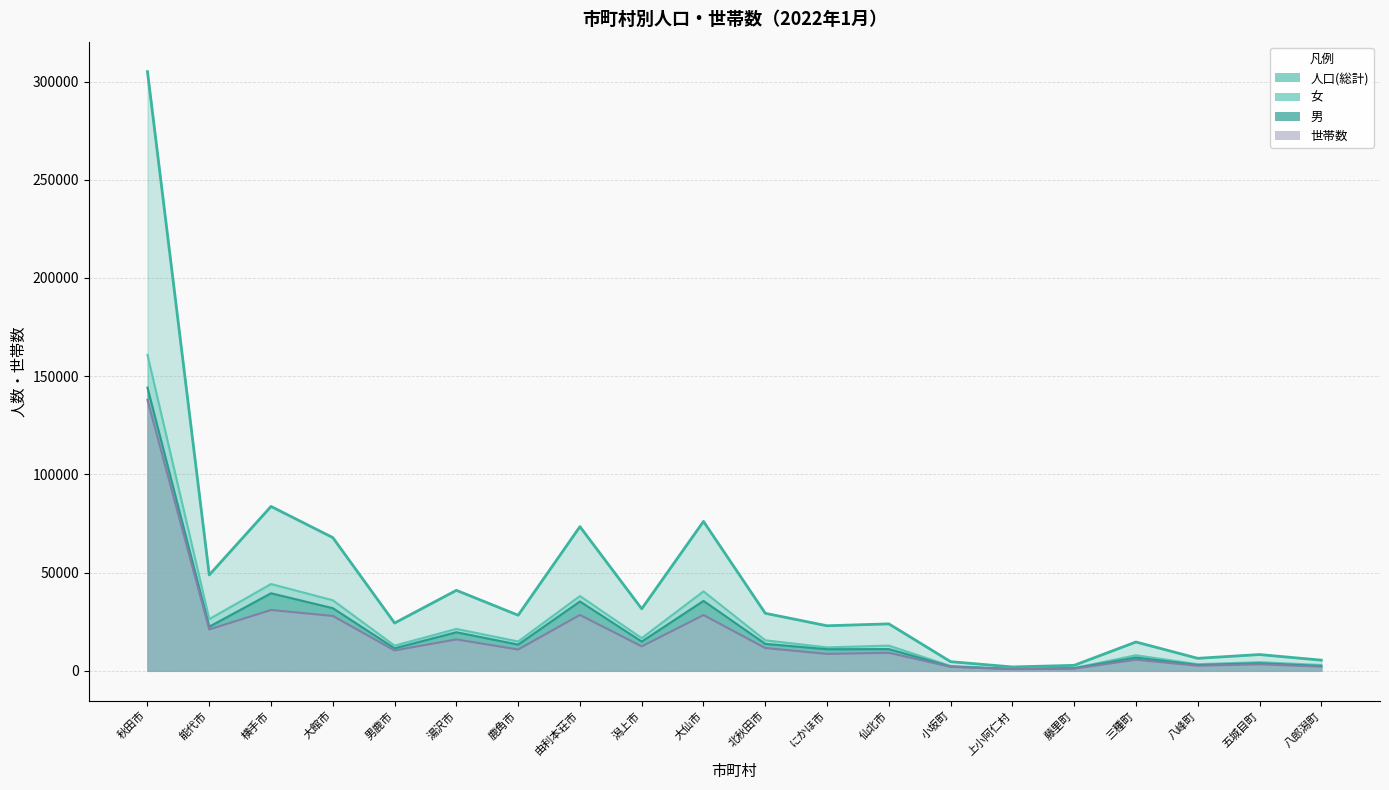

What are all the series names shown in the legend?

人口(総計), 男, 女, 世帯数